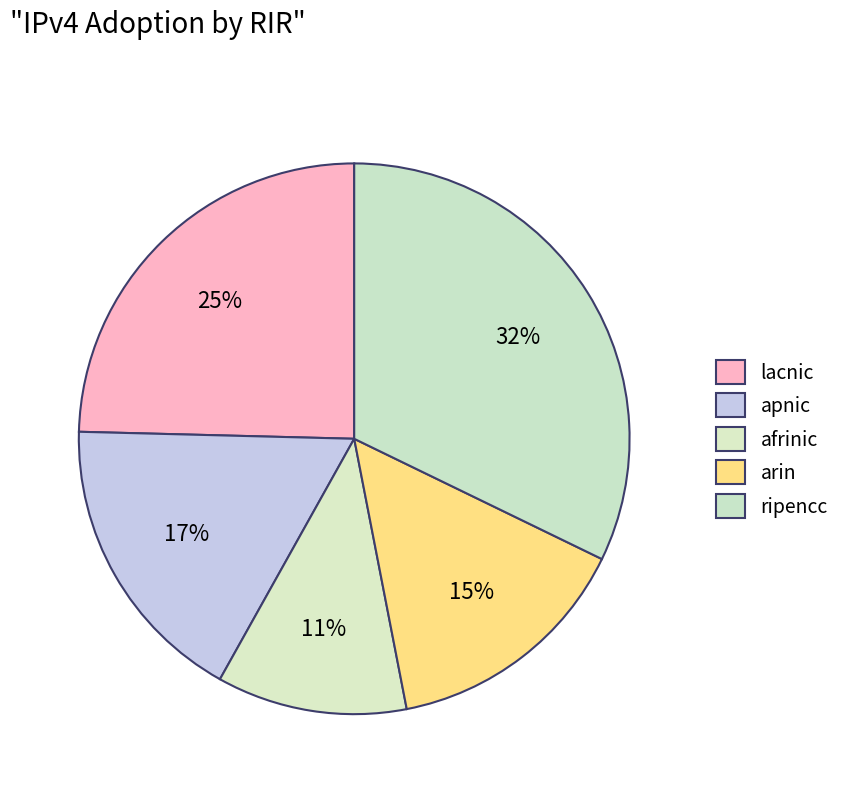

What percentage do apnic and lacnic together represent?

41.9%